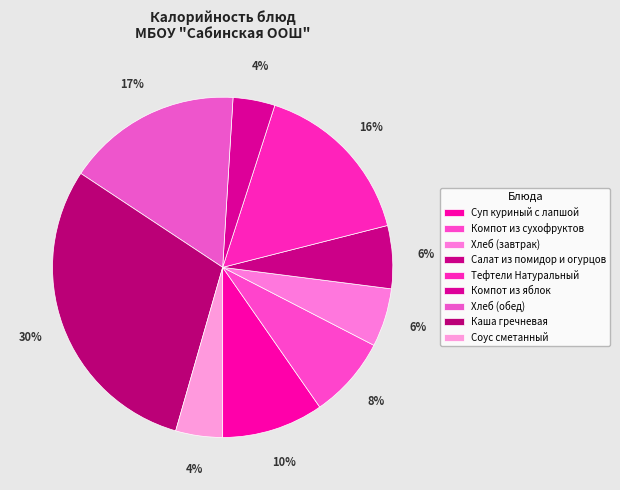

How many segments does this pie chart have?

9